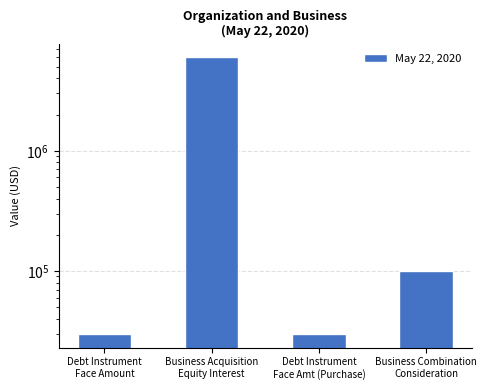

How many data points are less than 100000?

2